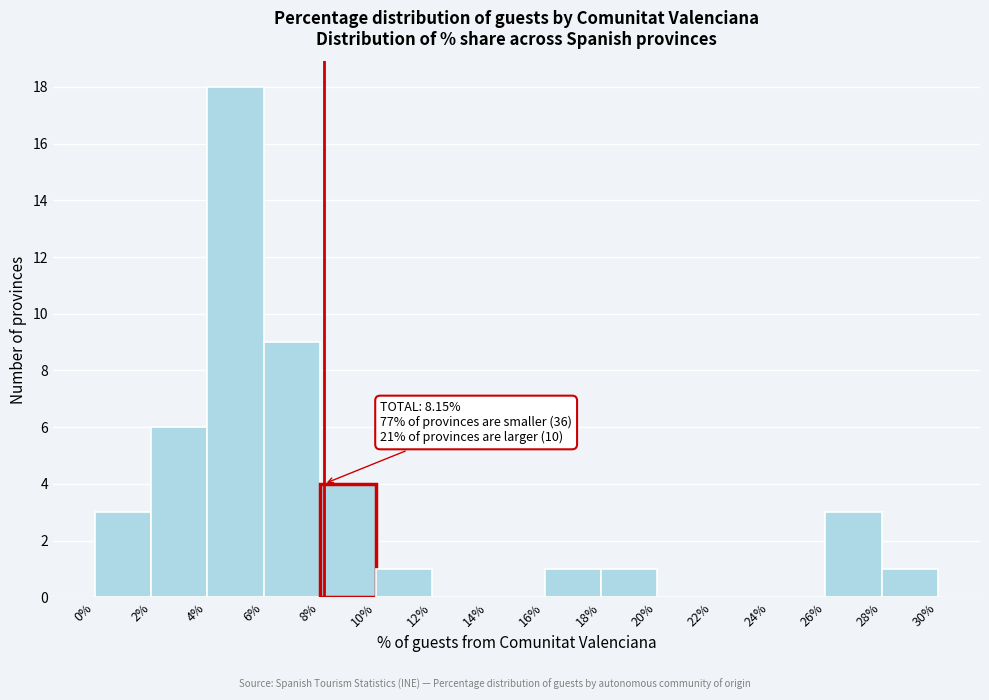

Over which range of the x-axis is the bar tallest?

4% to 6%